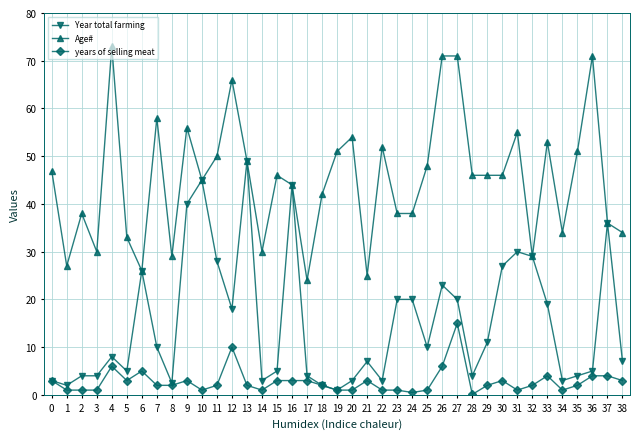

At which category is the sum across all series the highest?

27